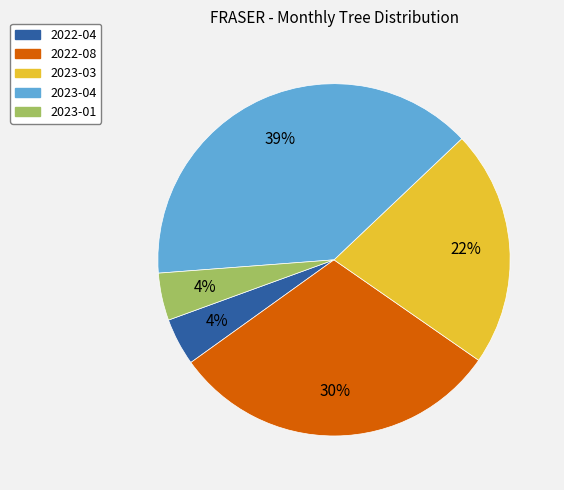

What percentage is the 2022-08 slice, to the nearest percent?

30%